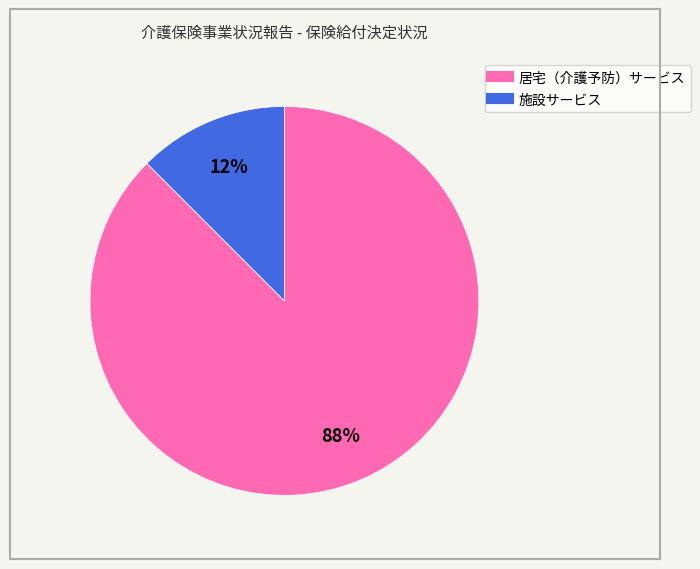

Count the number of slices in the pie.

2